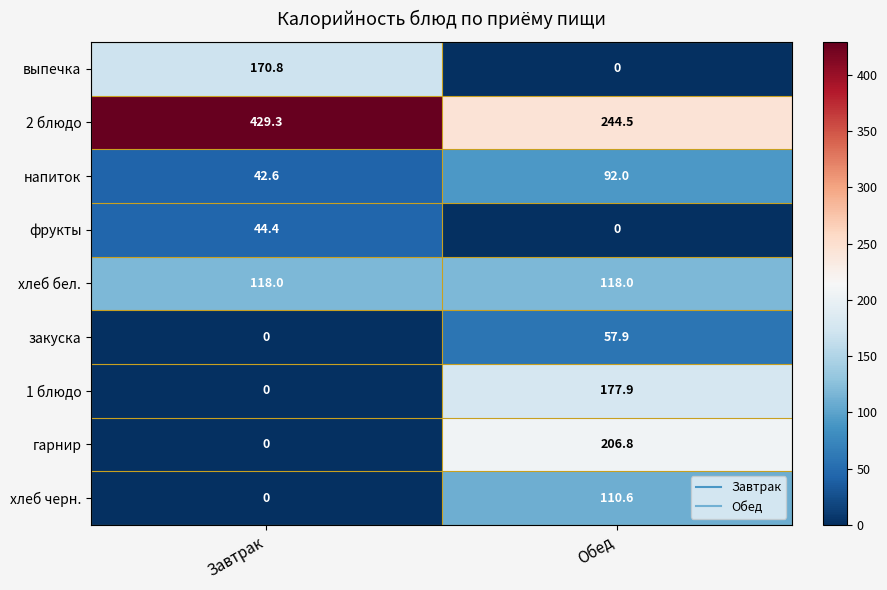

The value of закуска at Завтрак is 0.0. True or false?

True